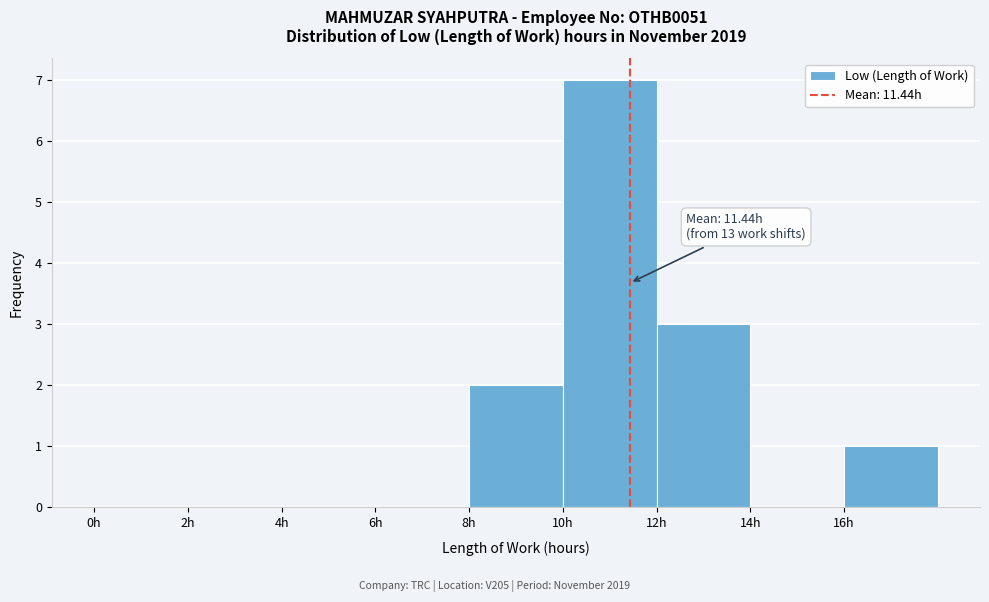

Over which range of the x-axis is the bar tallest?

10 to 12